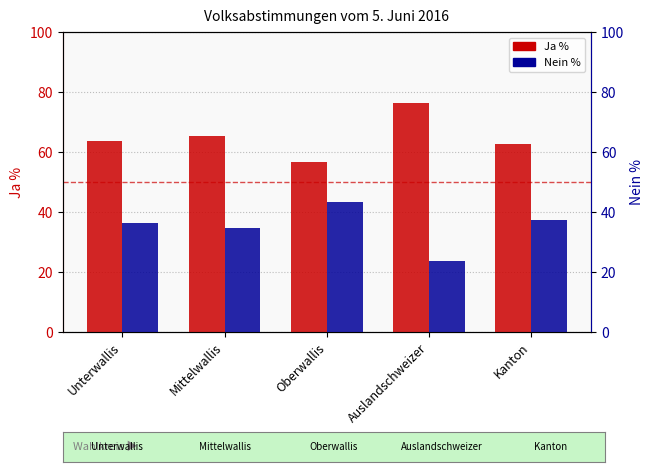

Which category has the highest value in the Nein % series?

Oberwallis